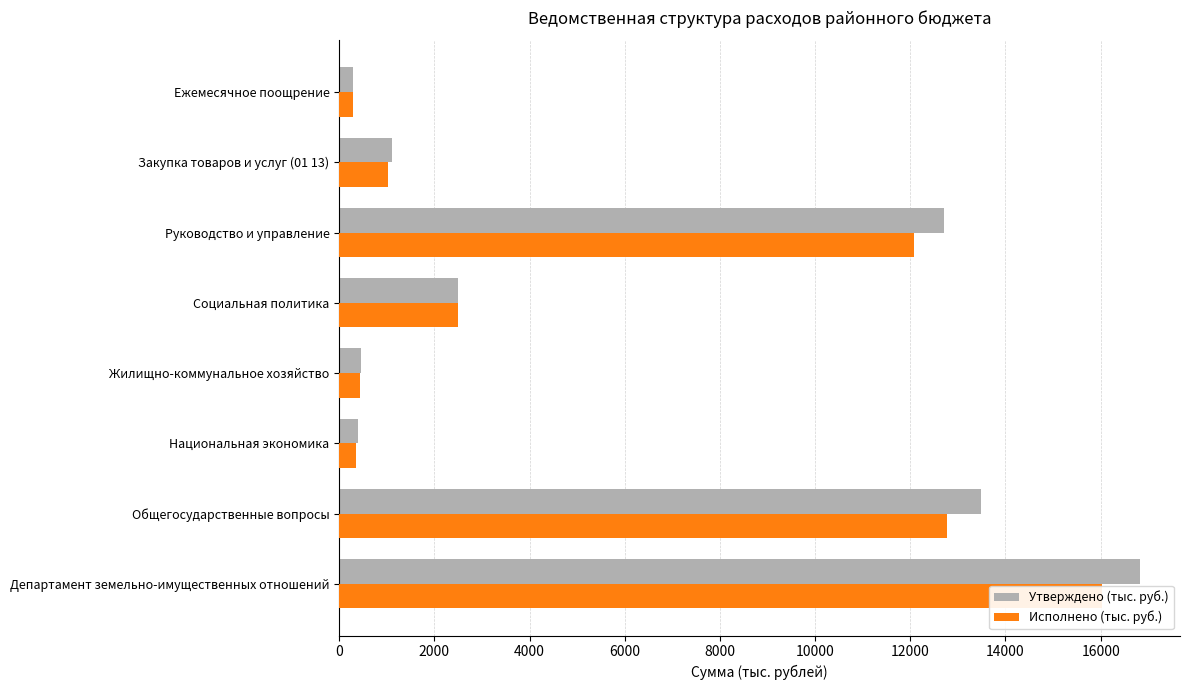

Are the bars horizontal?

Yes